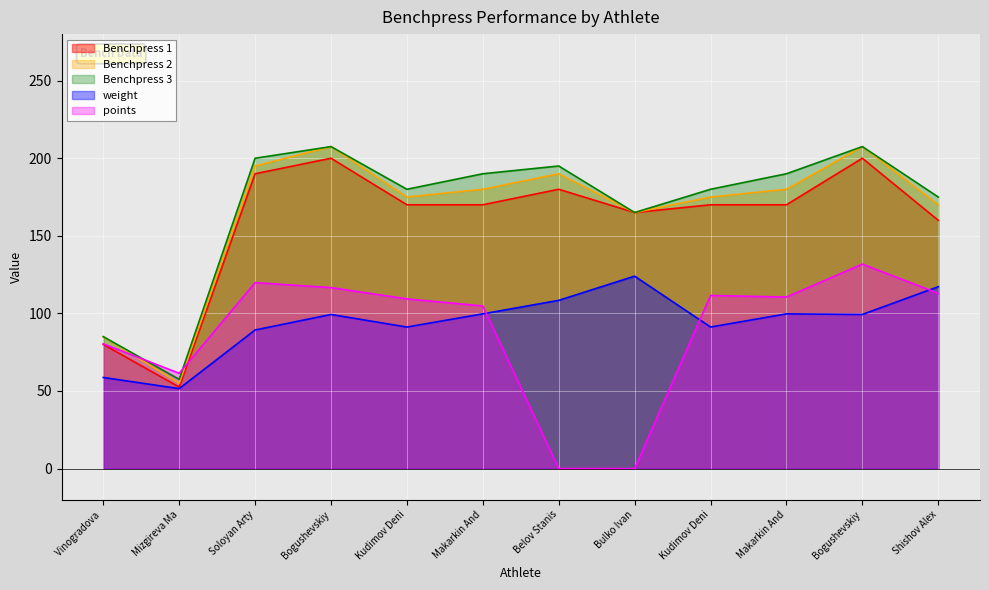

True or false: Benchpress 1 and weight intersect in this chart.

False